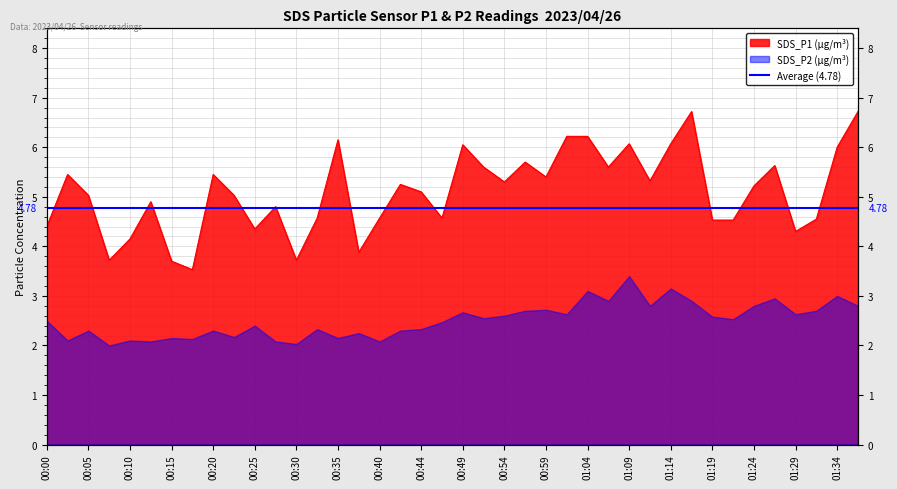

What is the label of the 27th point from the left?

01:04